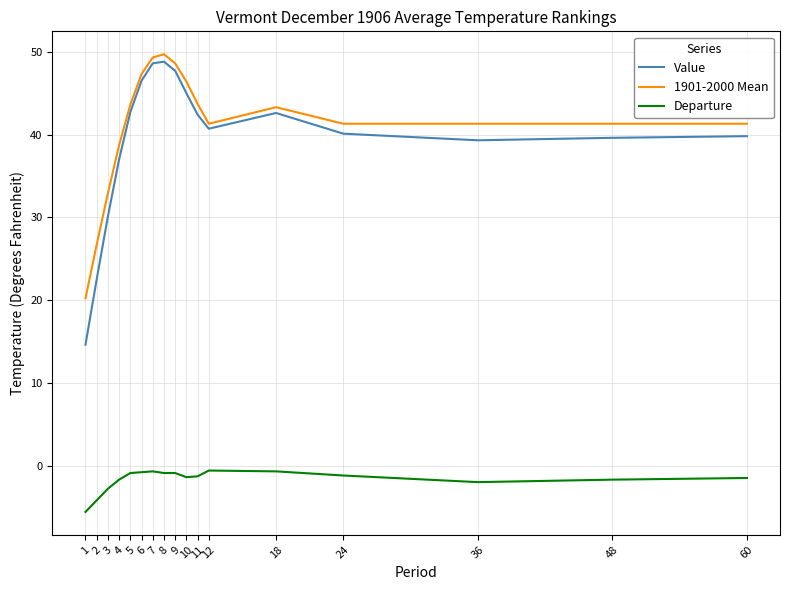

True or false: Value and Departure intersect in this chart.

False